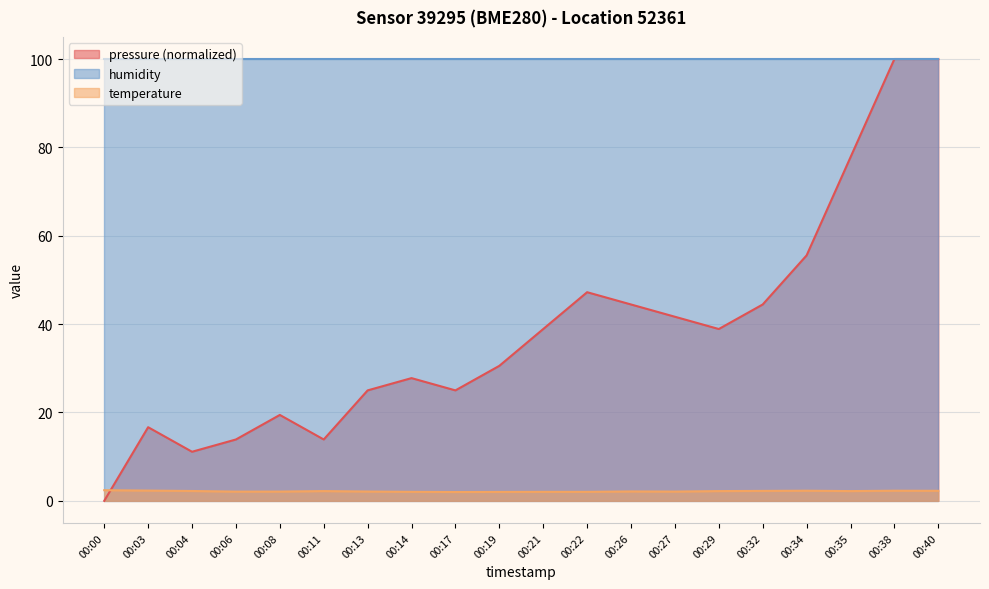

Where is pressure (normalized) nearest to the value 50?

00:22